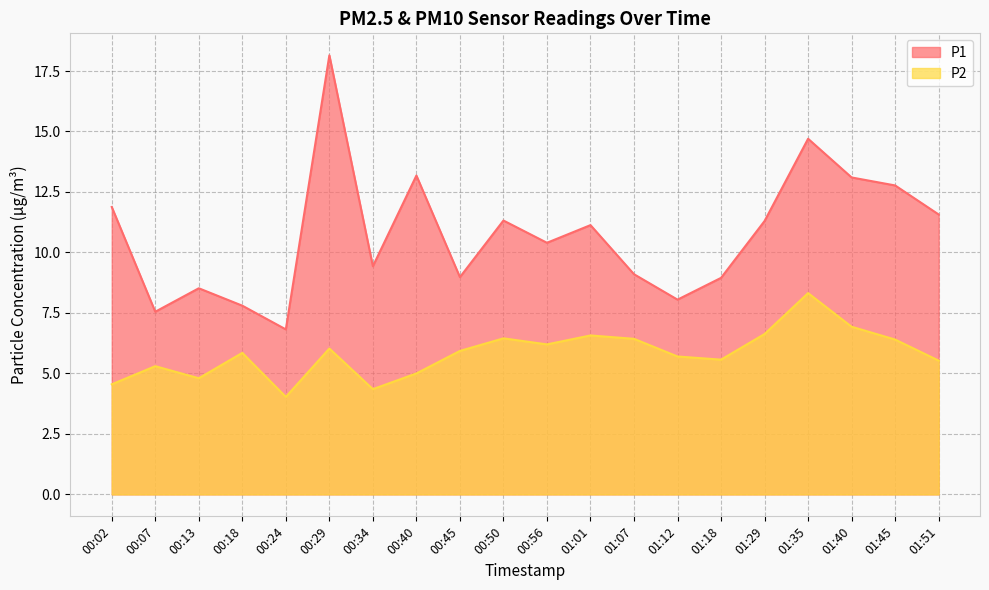

List the series in order of their overall mean, lowest first.

P2, P1